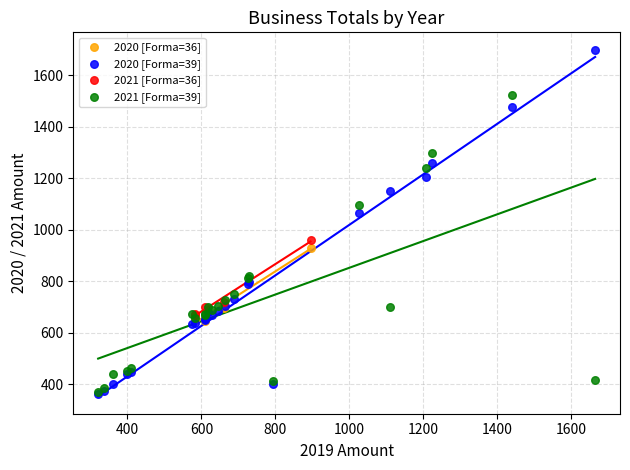

What are all the series names shown in the legend?

2020 [Forma=36], 2020 [Forma=39], 2021 [Forma=36], 2021 [Forma=39]